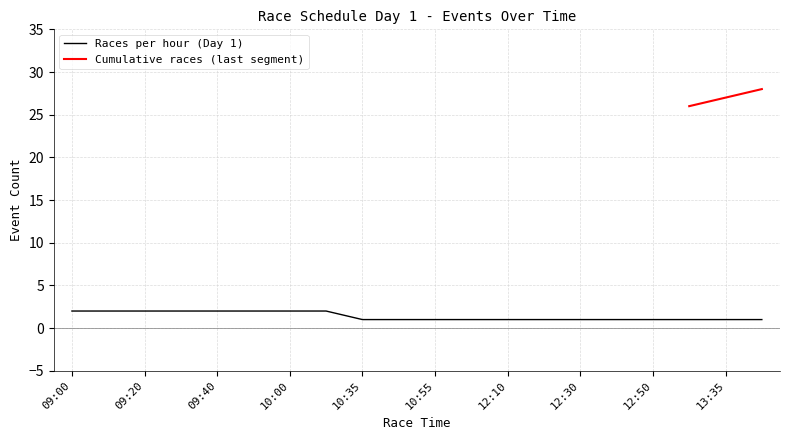

What is the difference between the second highest and second lowest values?

1